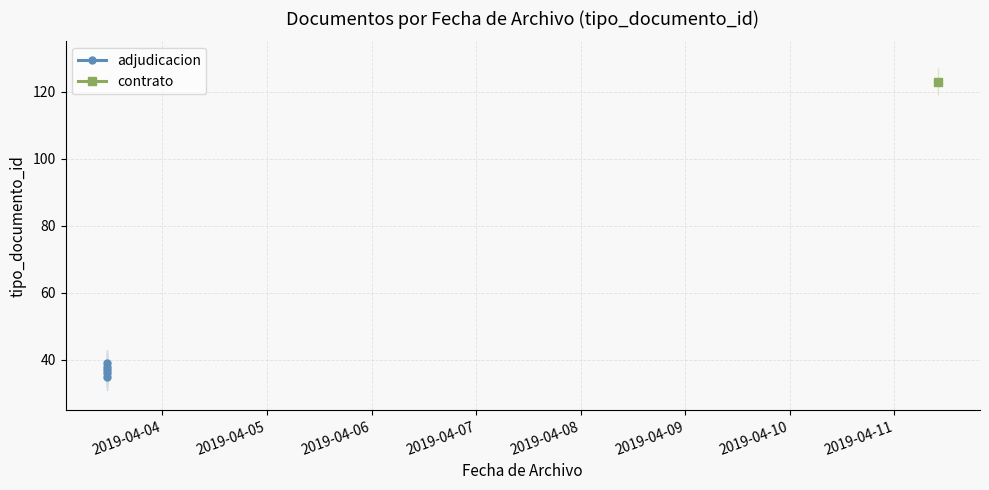

Count the number of categories in the chart.

5